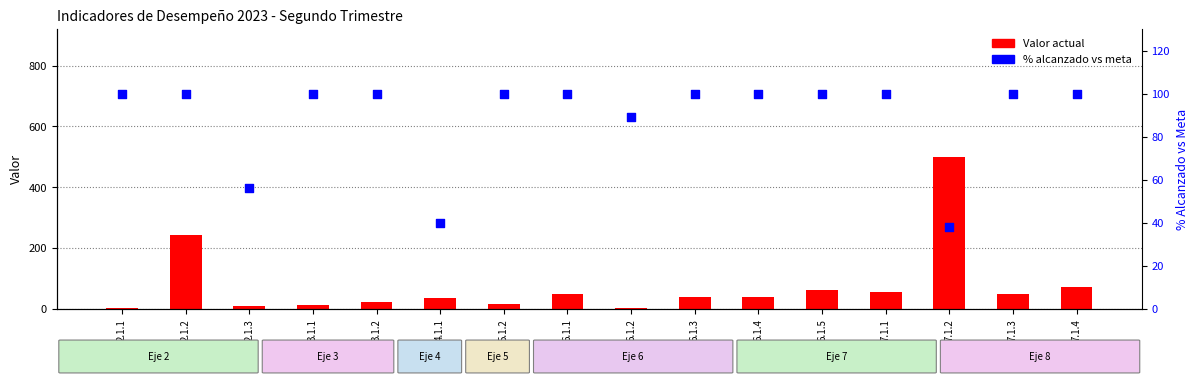

Which series has the largest total across all categories?

% alcanzado vs meta